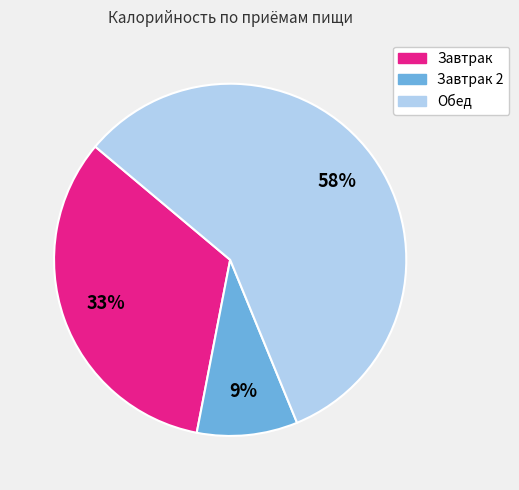

To the nearest percent, what is the difference between the Завтрак and Завтрак 2 slice percentages?

24%